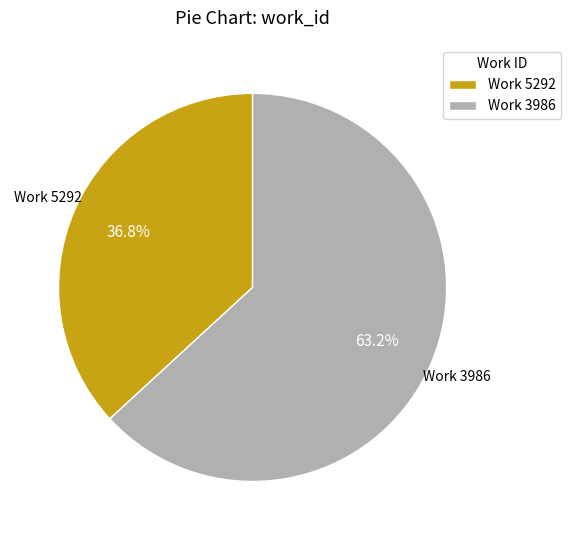

Which category has the smallest portion of the pie?

Work 5292